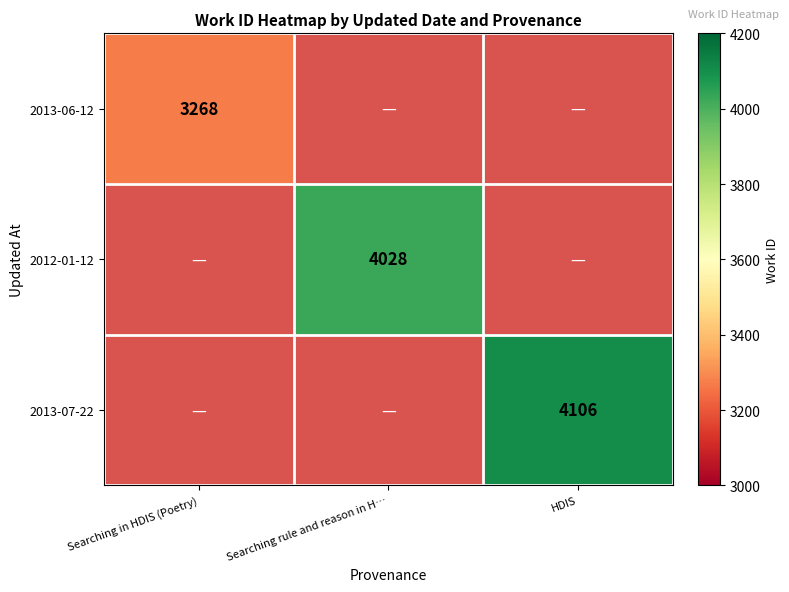

Is it true that 2012-01-12 equals 6106 at Searching rule and reason in H…?

False